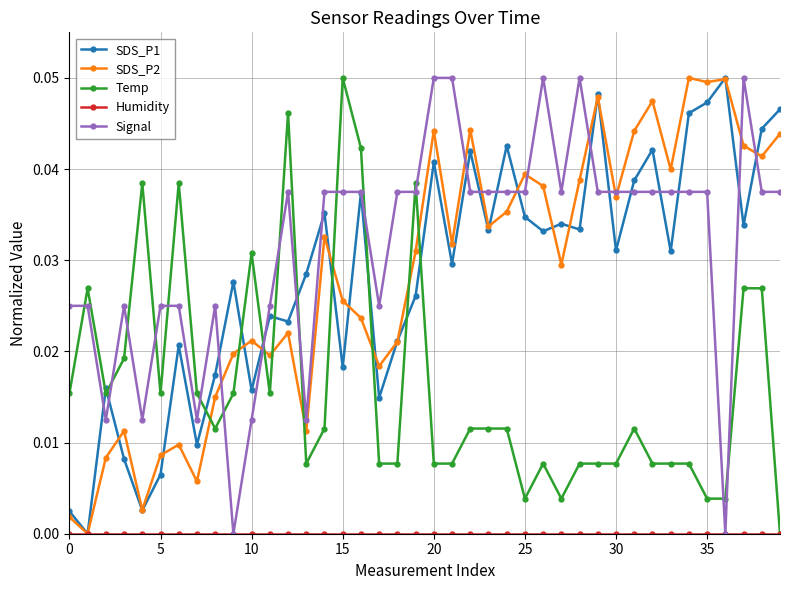

True or false: Temp has more than 0 points higher than both neighbors.

True